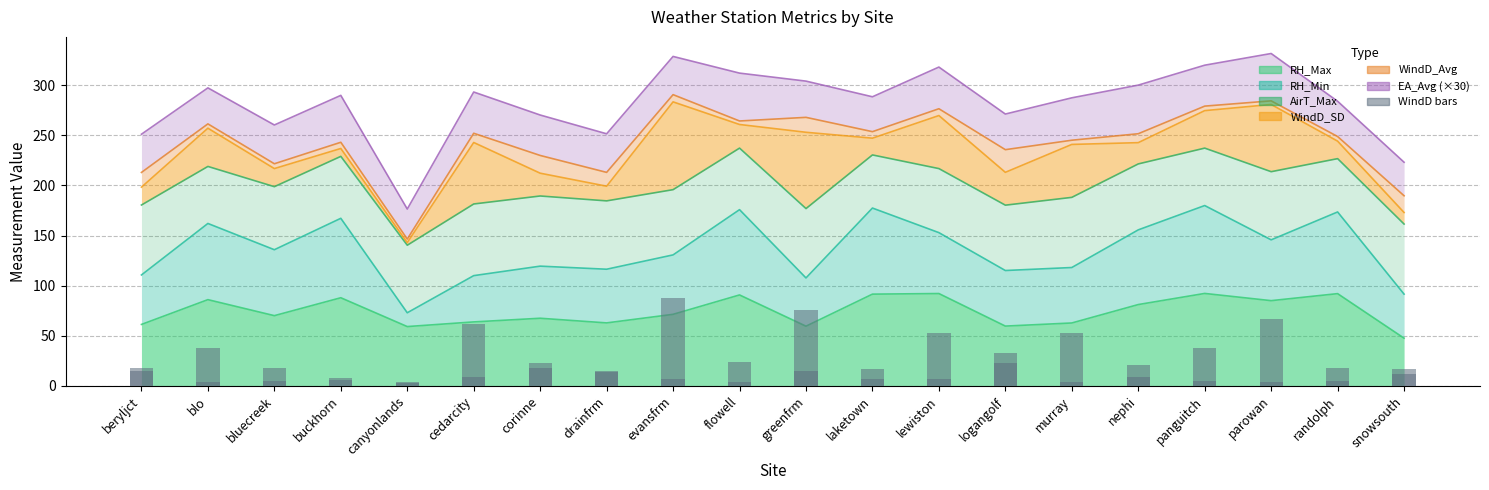

Which has a higher value, cedarcity or evansfrm?

evansfrm